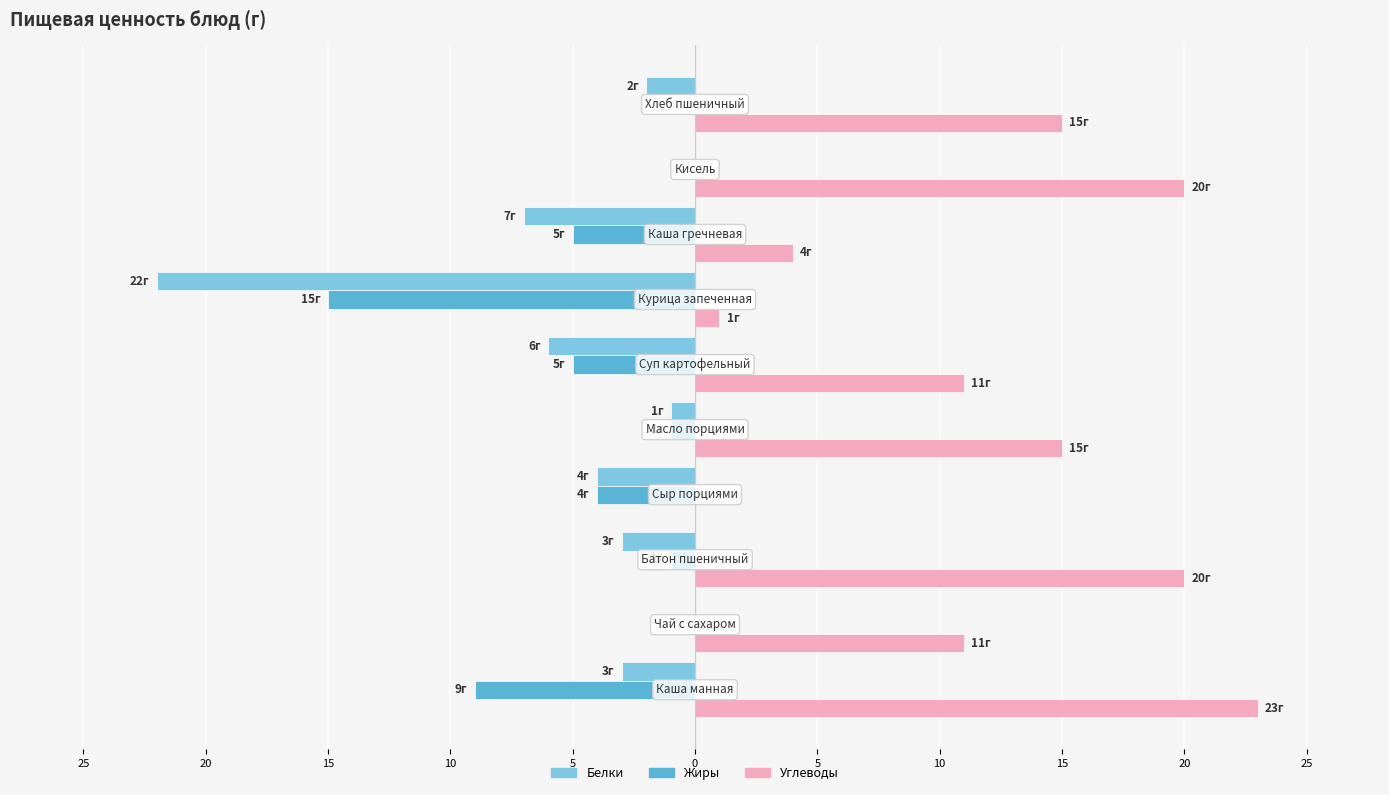

What is the minimum value shown in the chart?

-22